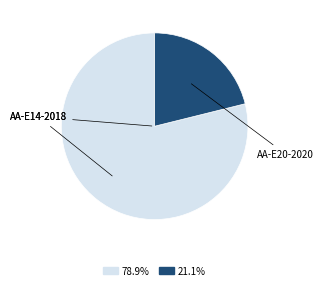

How many slices are in this pie chart?

2